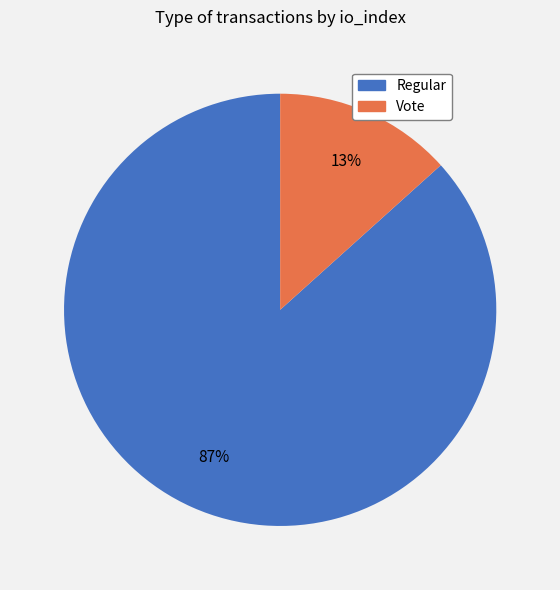

True or false: Vote accounts for 13% of the total.

True